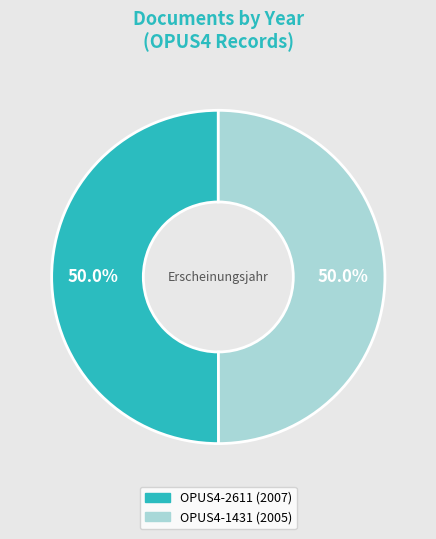

What percentage is NOT represented by OPUS4-2611?

50.0%